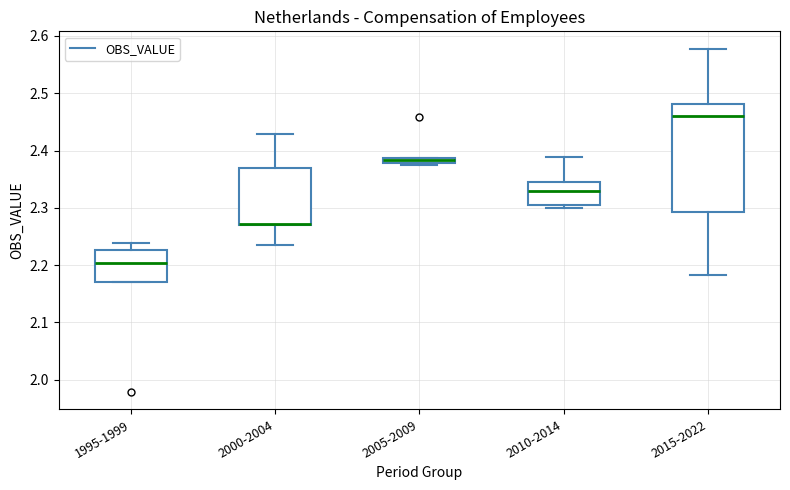

Where is the upper edge of the box for 2005-2009 on the y-axis? The values are not printed on the chart, so give them approximately, as read against the axis.

2.39